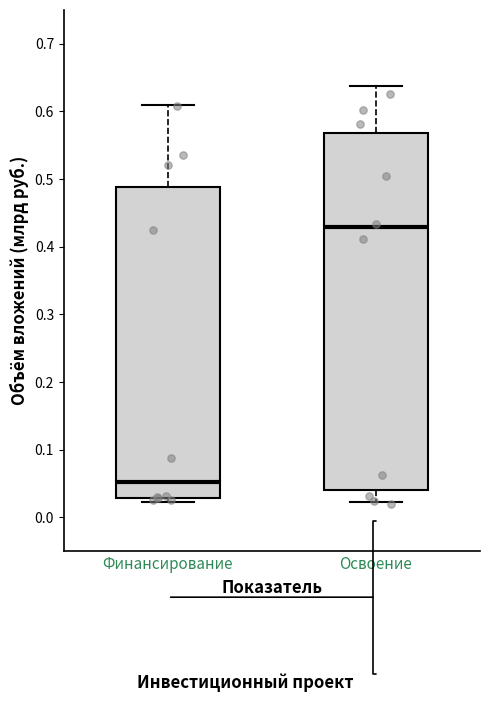

Which box's median line is the lowest?

Финансирование